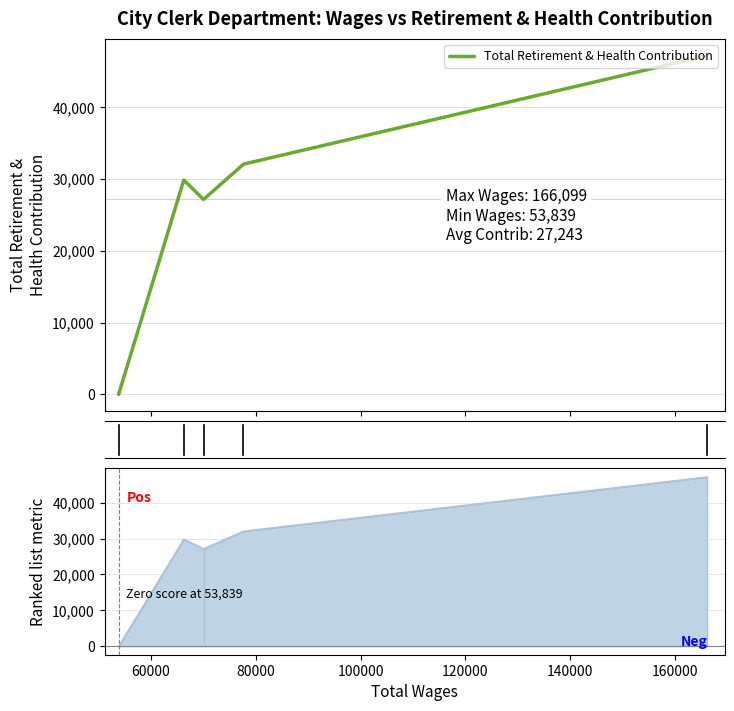

How many values are above zero?

4